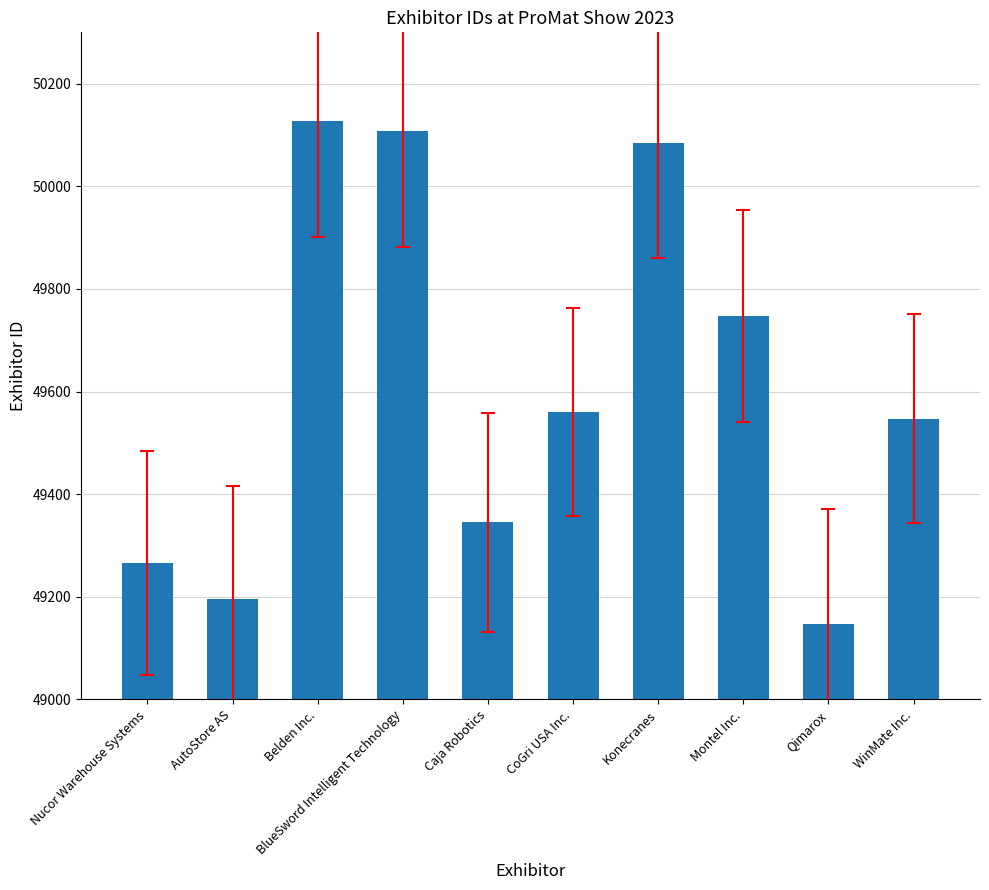

Rank the categories by value from lowest to highest.

Qimarox, AutoStore AS, Nucor Warehouse Systems, Caja Robotics, WinMate Inc., CoGri USA Inc., Montel Inc., Konecranes, BlueSword Intelligent Technology, Belden Inc.